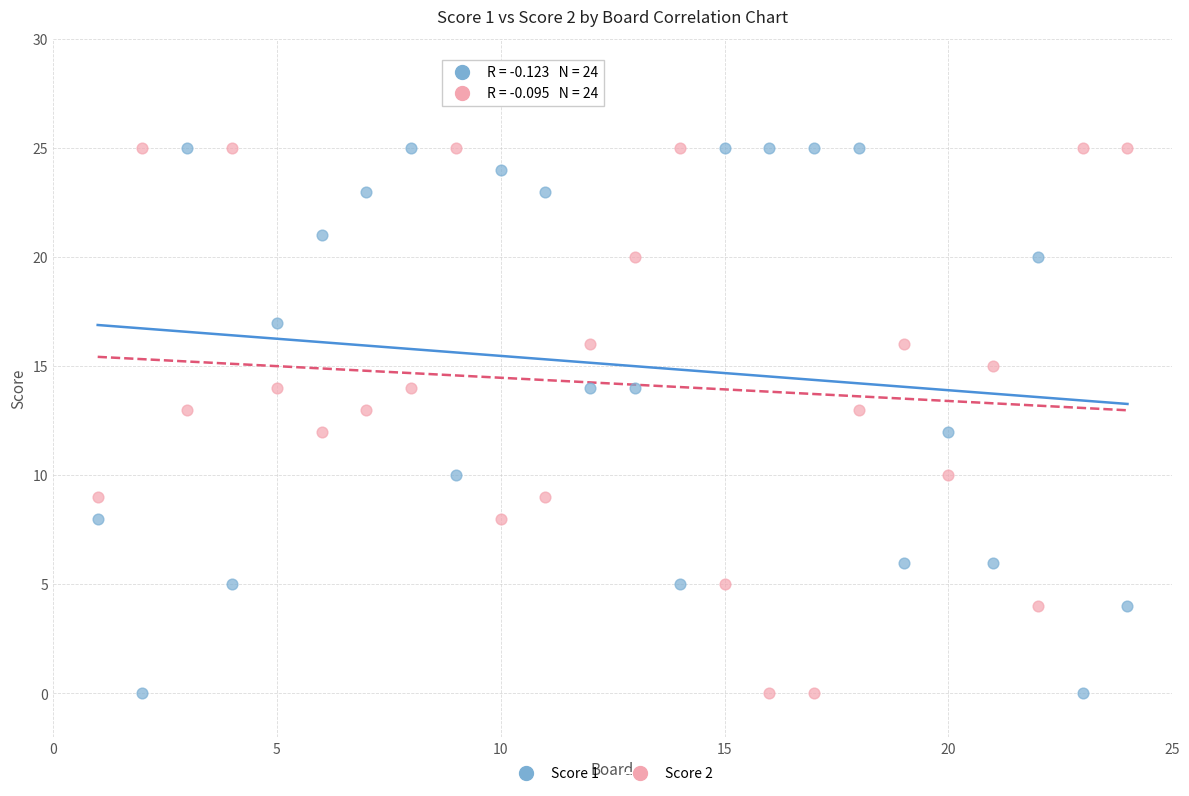

What is the X range (max minus min) for the scatter plot?

23